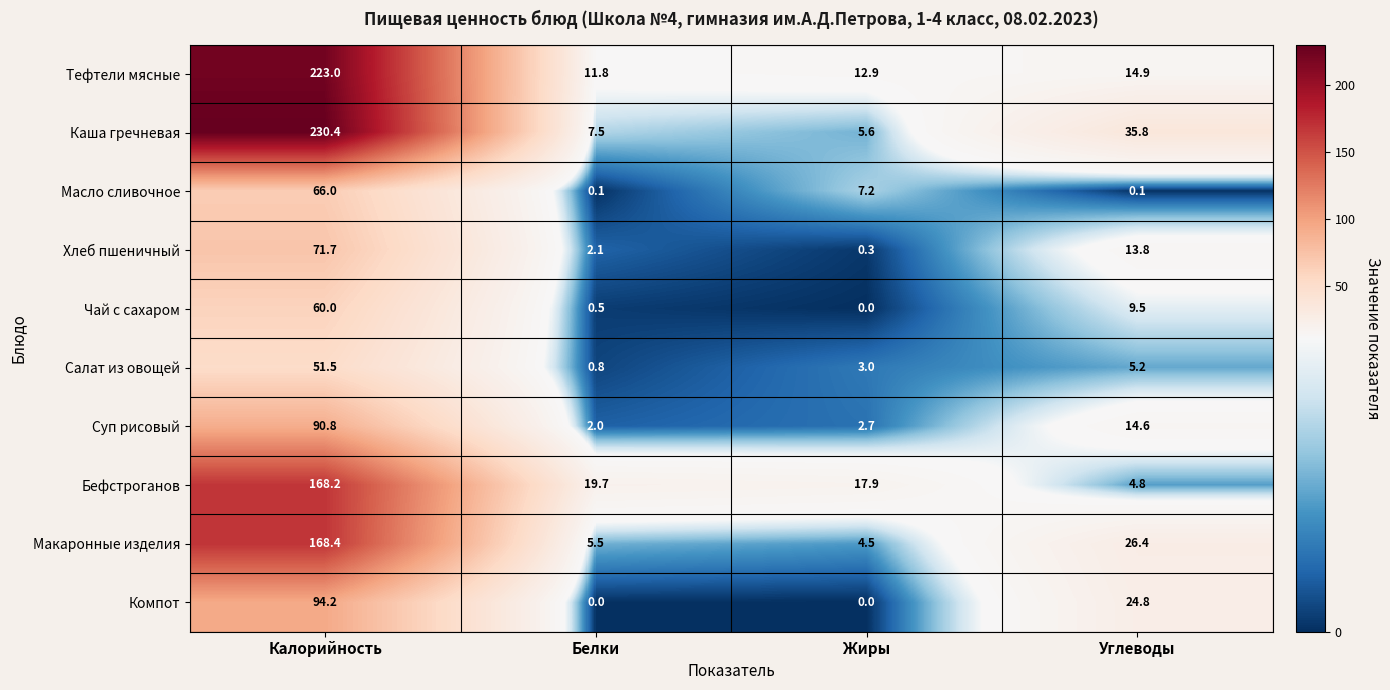

What is the difference between the highest and lowest values at Калорийность?

178.9